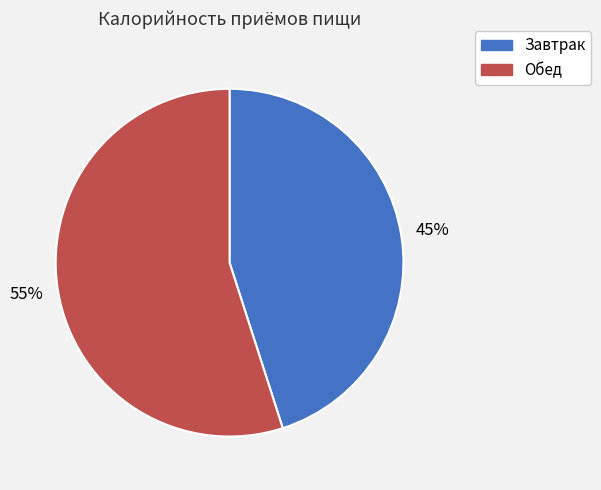

Which has a higher value, Обед or Завтрак?

Обед